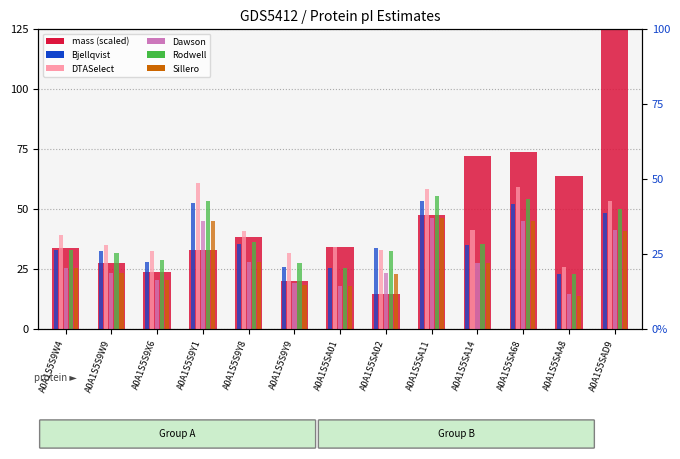

List the labels in order of Bjellqvist value, smallest first.

A0A1S5SAA8, A0A1S5SA01, A0A1S5S9Y9, A0A1S5S9X6, A0A1S5S9W9, A0A1S5S9W4, A0A1S5SA02, A0A1S5SA14, A0A1S5S9Y8, A0A1S5SAD9, A0A1S5SA68, A0A1S5S9Y1, A0A1S5SA11